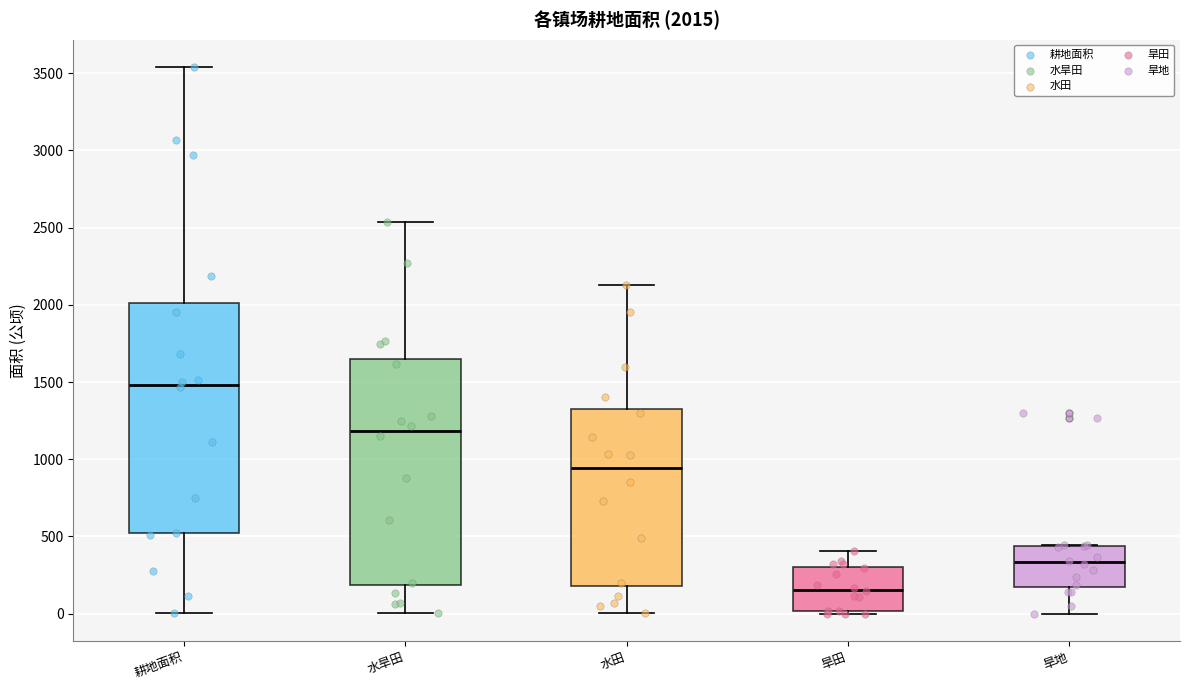

Which box has the lowest median line?

旱田